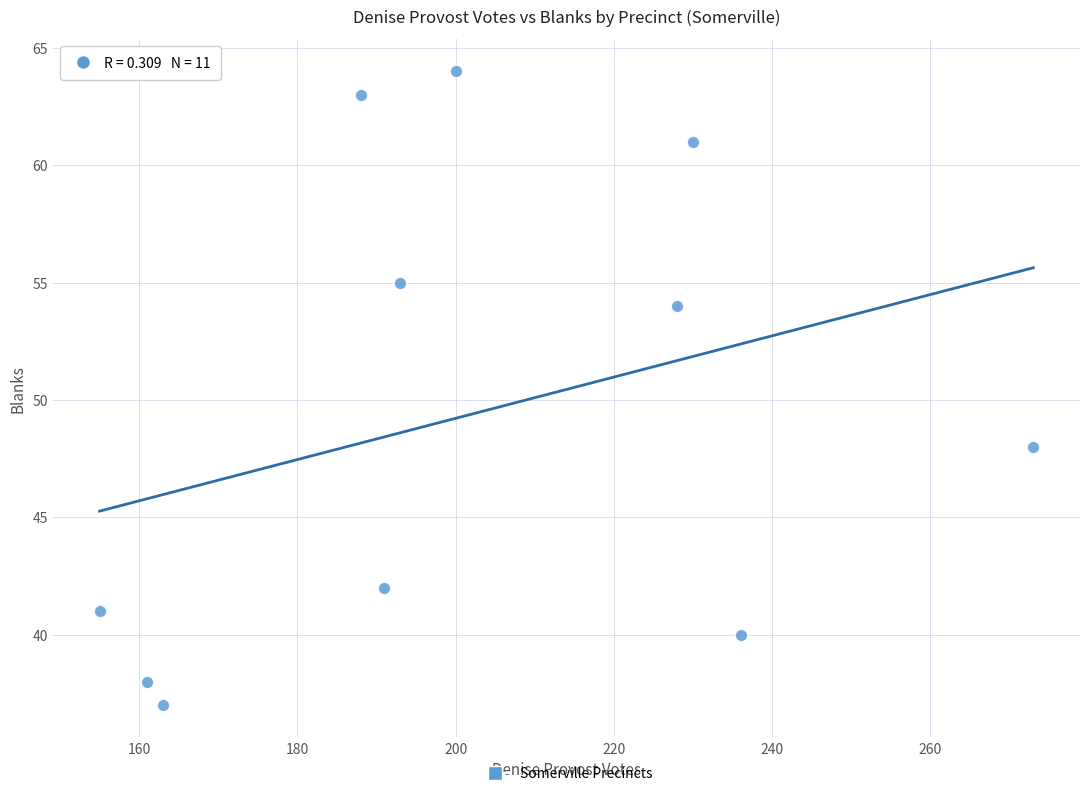

What is the average X value?

202